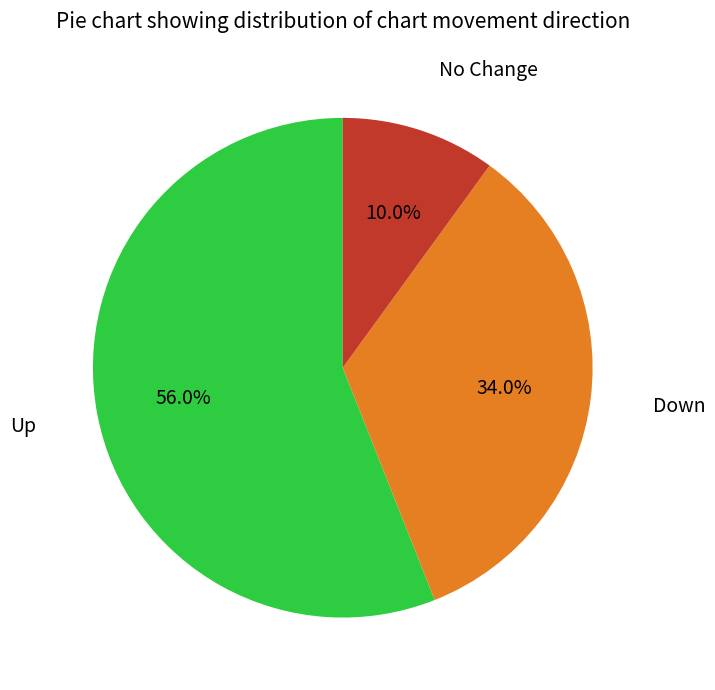

Is there a majority slice in this chart?

Yes